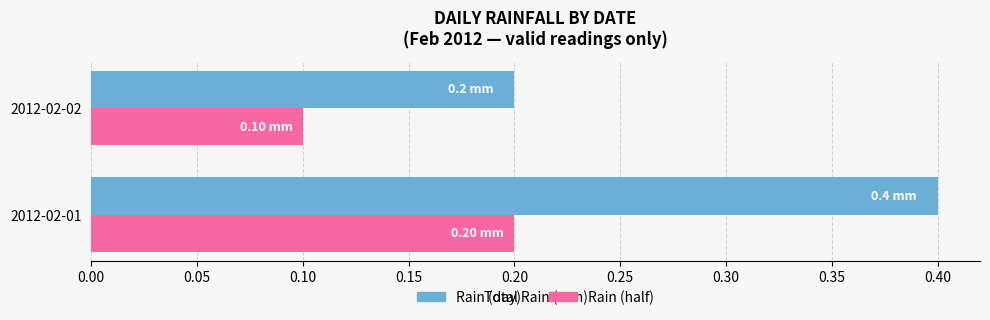

What is the total value across all series at 2012-02-02?

0.3